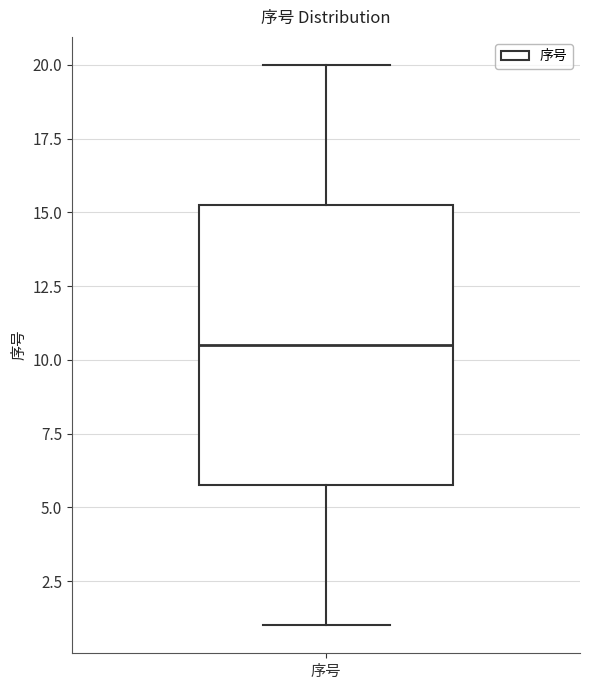

Read this box plot against the y-axis: the position of the median line, the range covered by the box, and the ends of both whiskers. The values are not printed on the chart, so give them approximately, as read against the axis.

median 10.5, box 6.0 to 15.5, whiskers 1.0 to 20.0